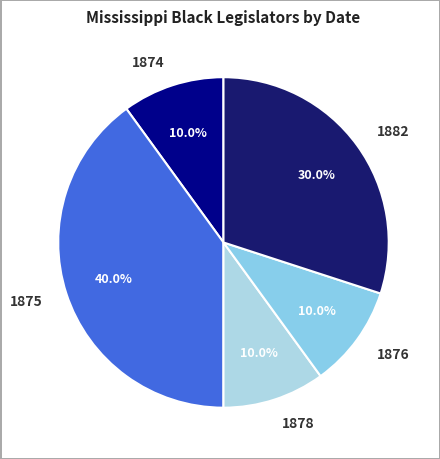

Which slice is the largest?

1875